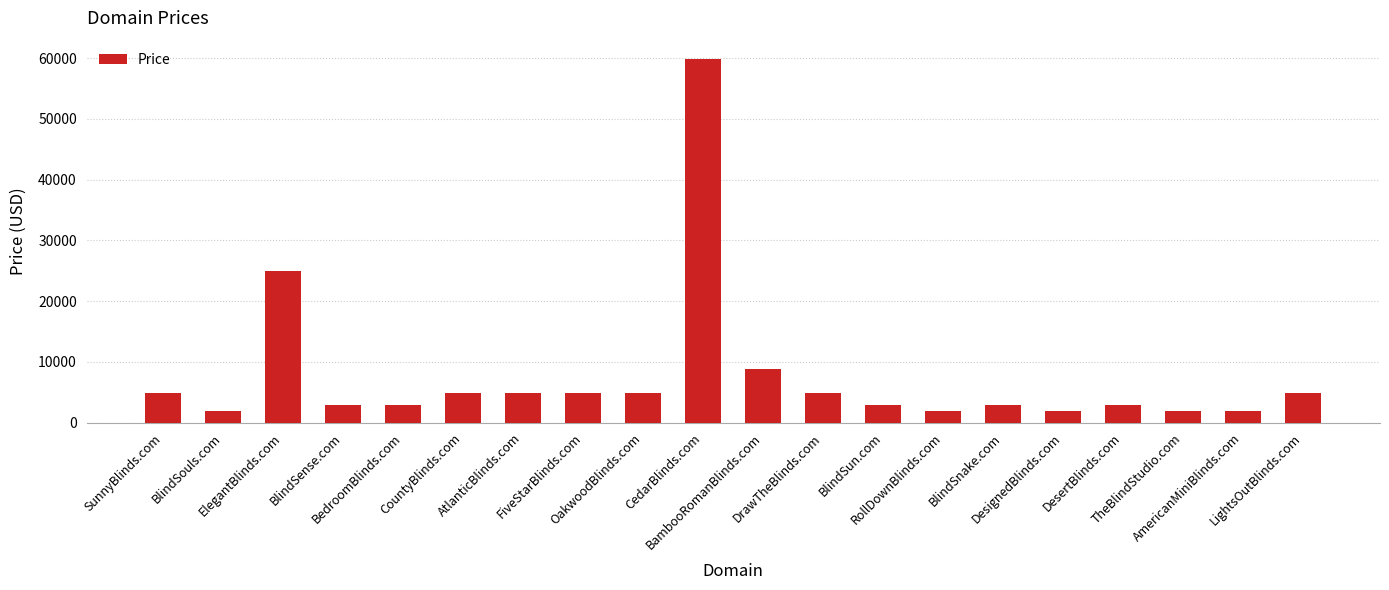

Reading left to right, list all the values displayed in this chart.

SunnyBlinds.com=4888	BlindSouls.com=1888	ElegantBlinds.com=24888	BlindSense.com=2888	BedroomBlinds.com=2888	CountyBlinds.com=4888	AtlanticBlinds.com=4888	FiveStarBlinds.com=4888	OakwoodBlinds.com=4888	CedarBlinds.com=59888	BambooRomanBlinds.com=8888	DrawTheBlinds.com=4888	BlindSun.com=2888	RollDownBlinds.com=1888	BlindSnake.com=2888	DesignedBlinds.com=1888	DesertBlinds.com=2888	TheBlindStudio.com=1888	AmericanMiniBlinds.com=1888	LightsOutBlinds.com=4888